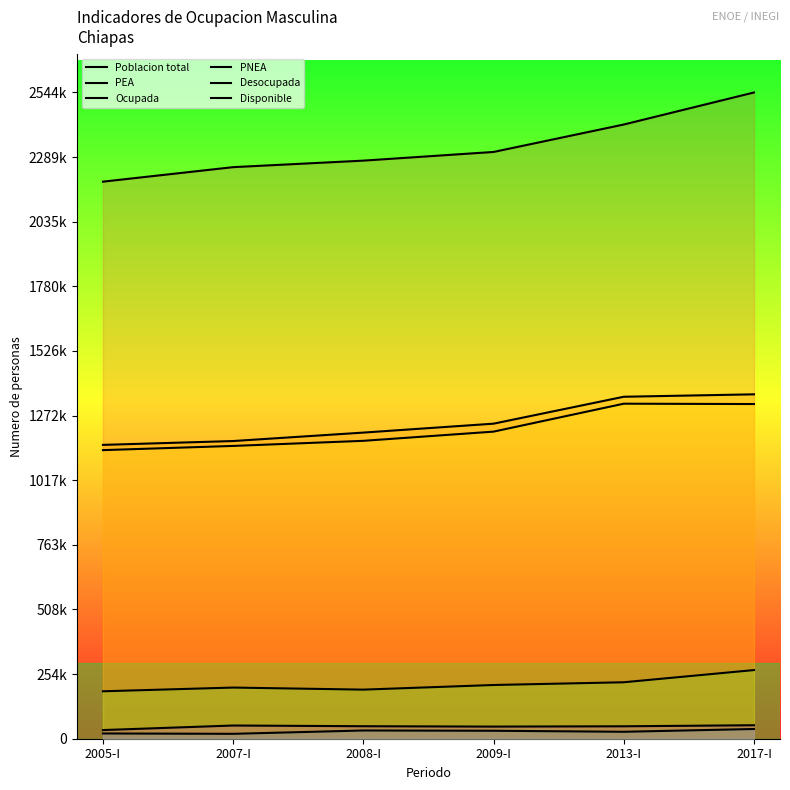

True or false: PNEA has more than 2 points higher than both neighbors.

False